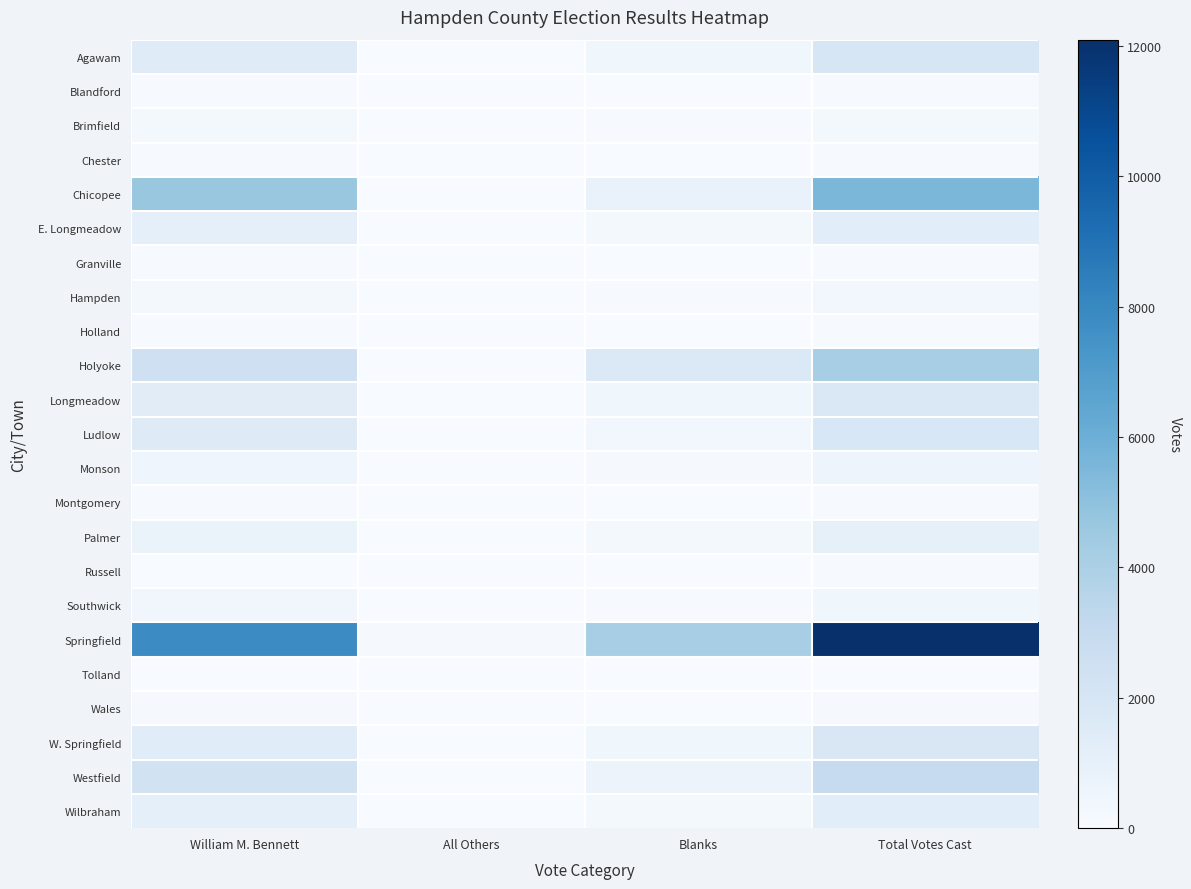

What is the total value across all series at Total Votes Cast?

38012